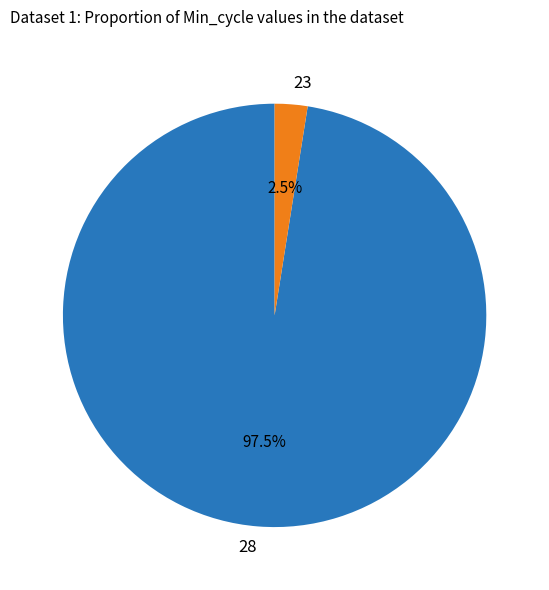

Between 28 and 23, which is larger?

28